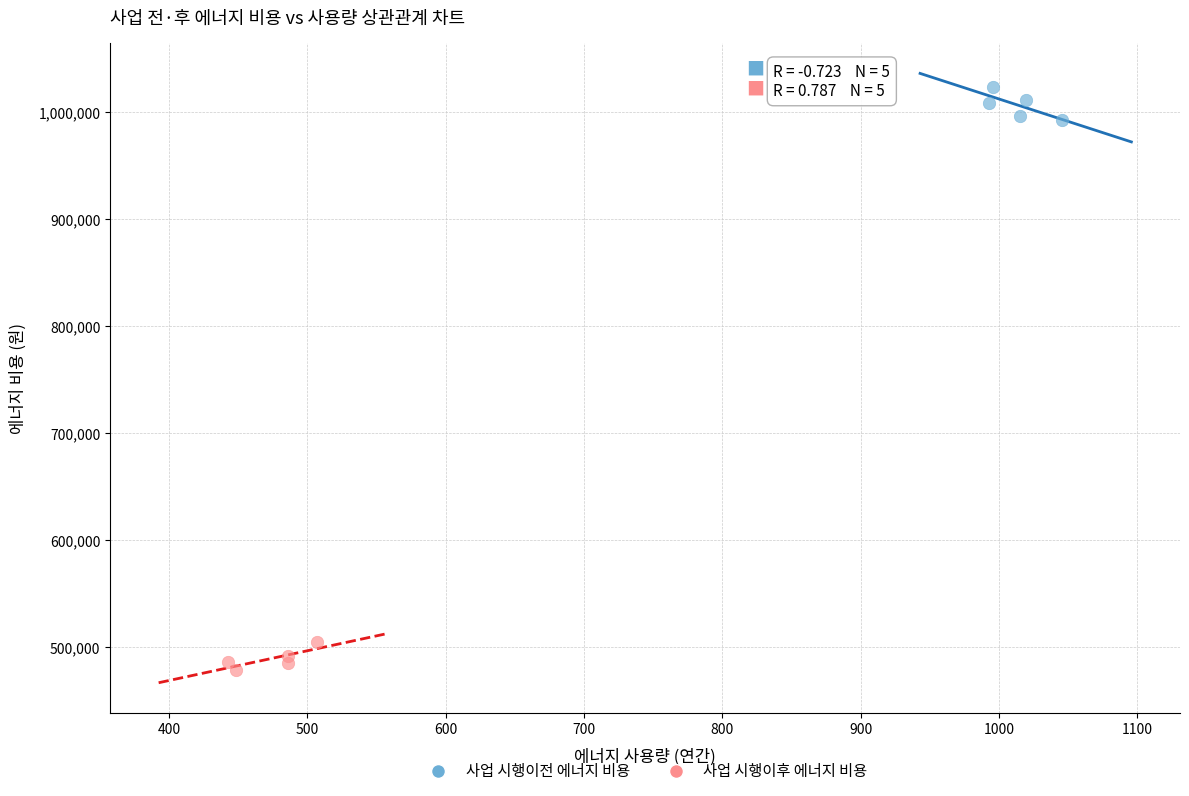

Which series reaches the minimum Y coordinate?

사업 시행이후 에너지 비용